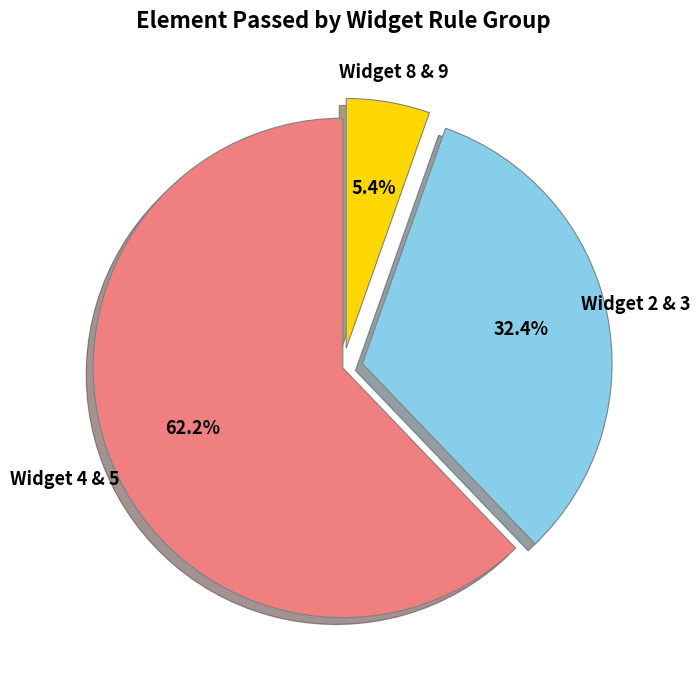

Is there any slice that represents more than half of the pie?

Yes